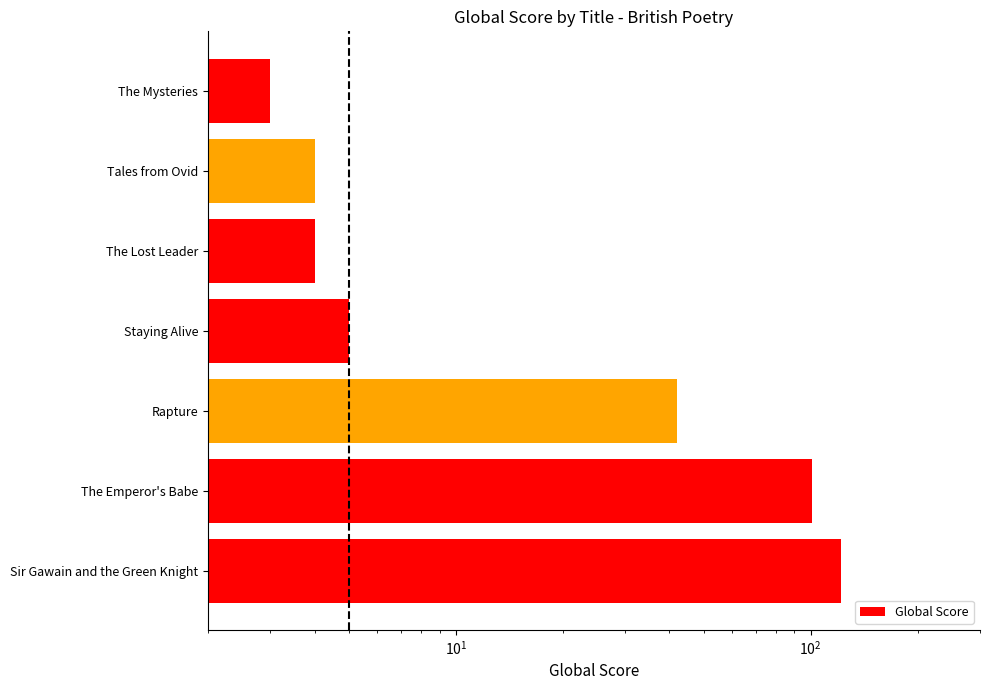

The value at The Lost Leader is 2. True or false?

False